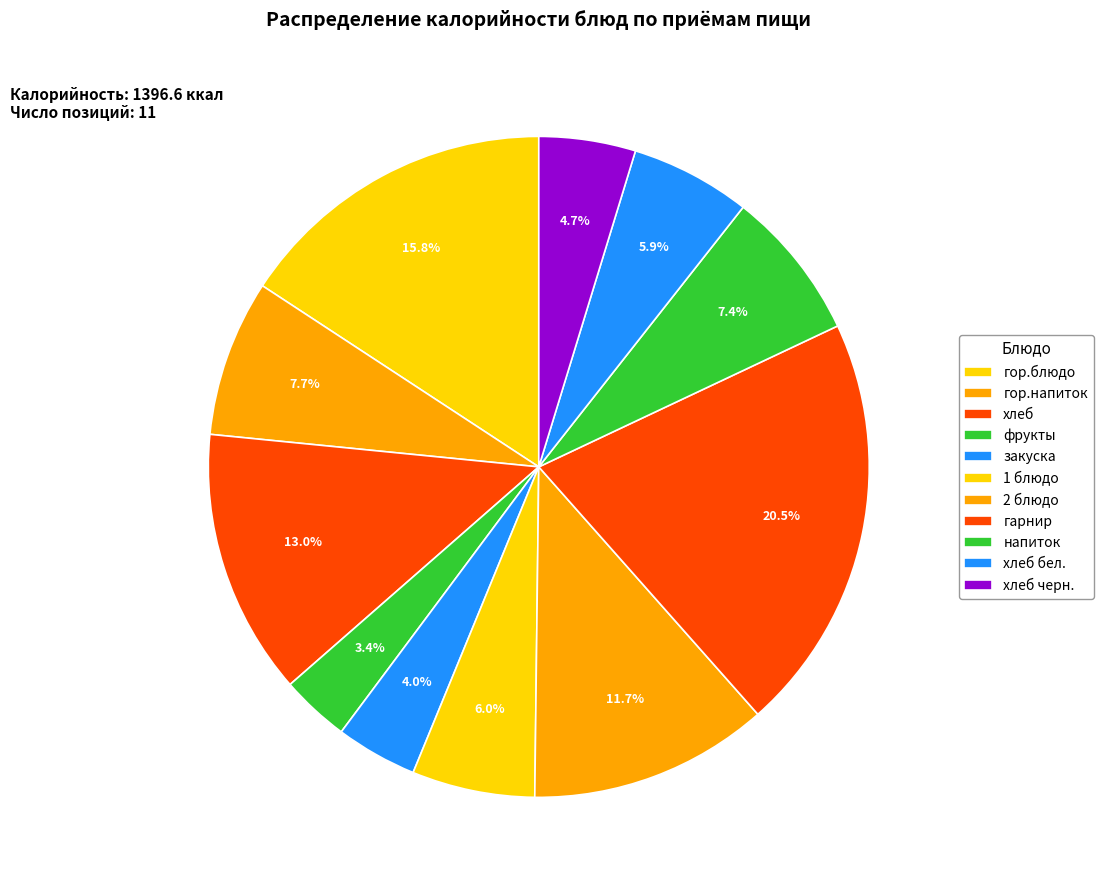

Which category has the smallest portion of the pie?

фрукты